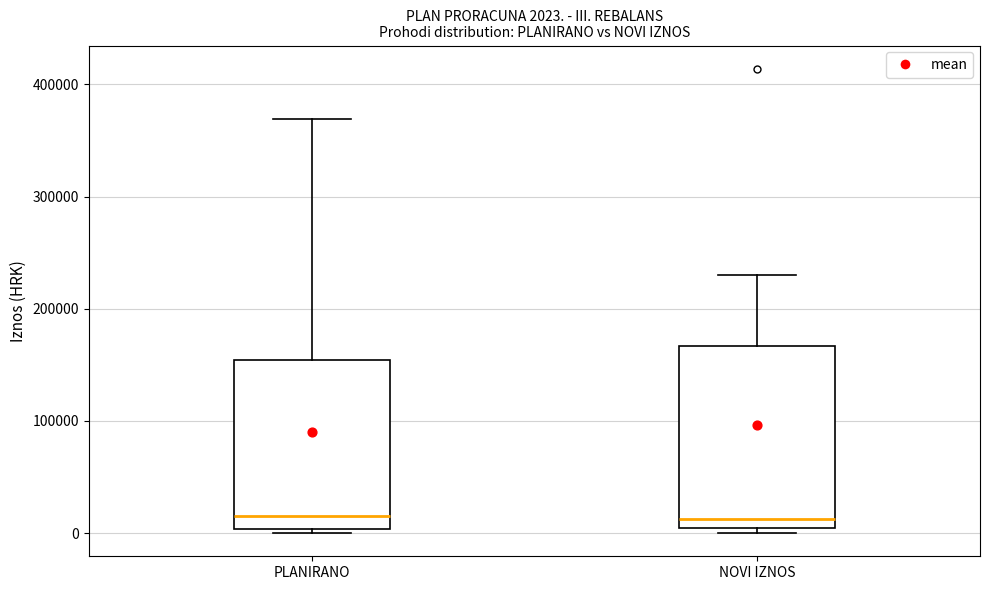

Comparing the boxes themselves (not the whiskers), which one is the tallest?

NOVI IZNOS